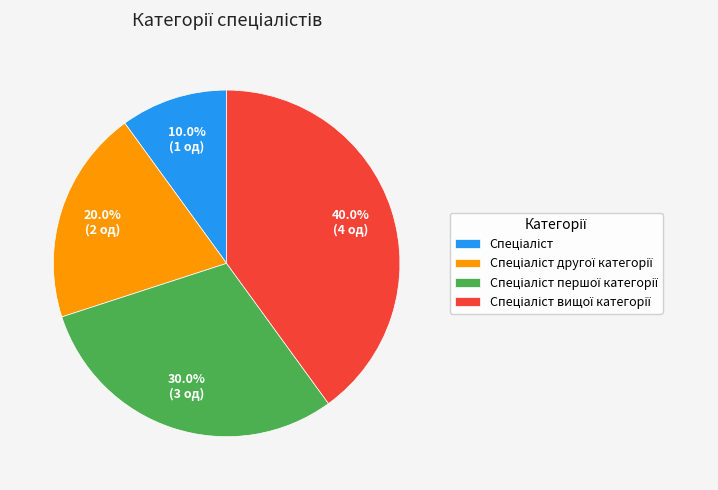

Does any single category account for the majority?

No